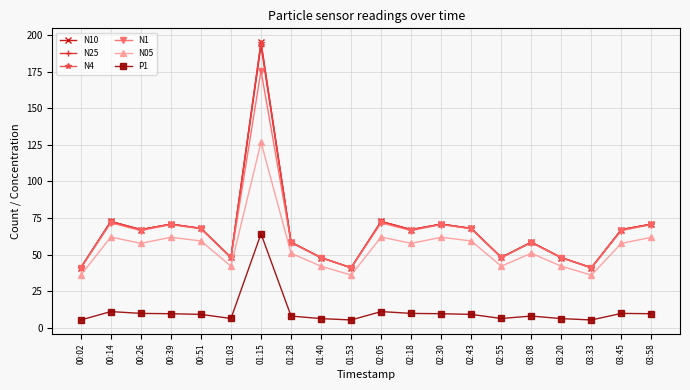

What is the difference between the highest and lowest values at 01:40?

41.6